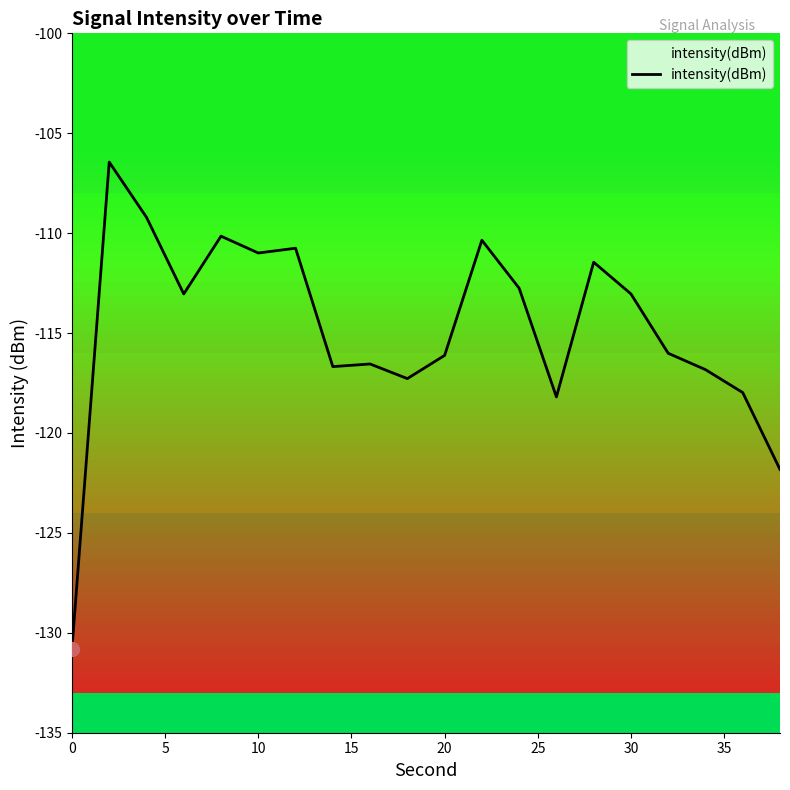

What is the difference between the maximum and minimum values?

24.4